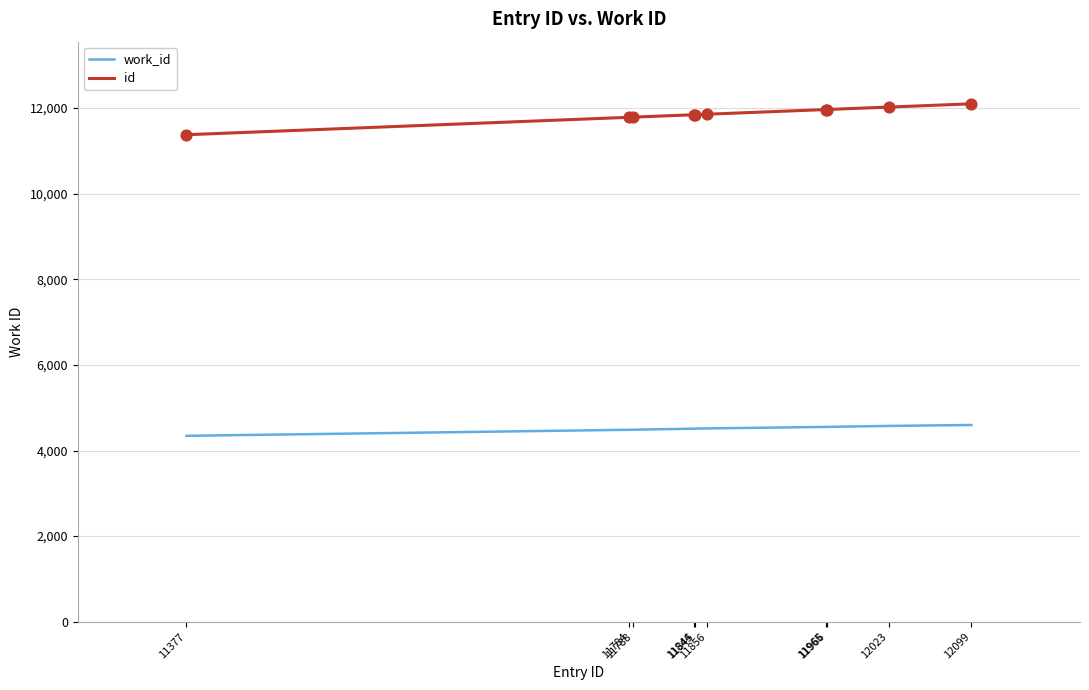

Is the value of id at 12023 greater than the value of work_id at 12099?

Yes